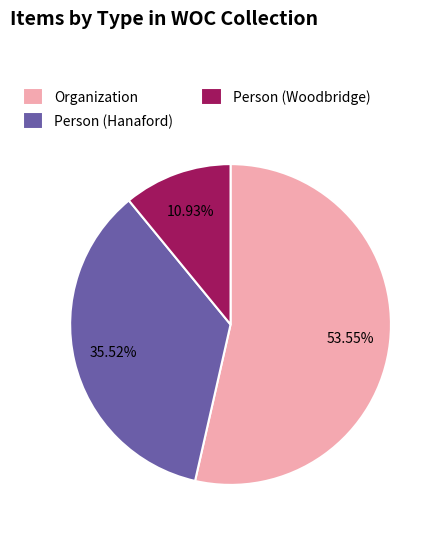

Rank the categories by value from lowest to highest.

Person (Woodbridge), Person (Hanaford), Organization